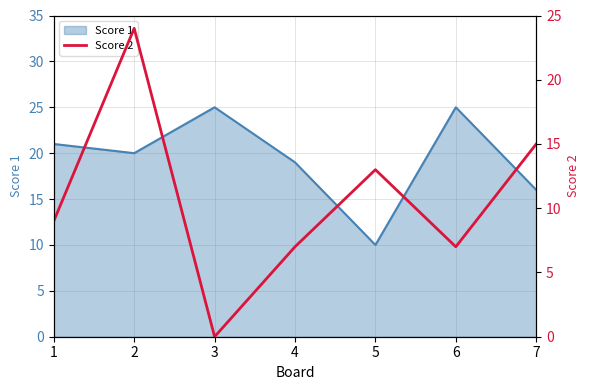

At which label is Score 1 closest to 17?

7